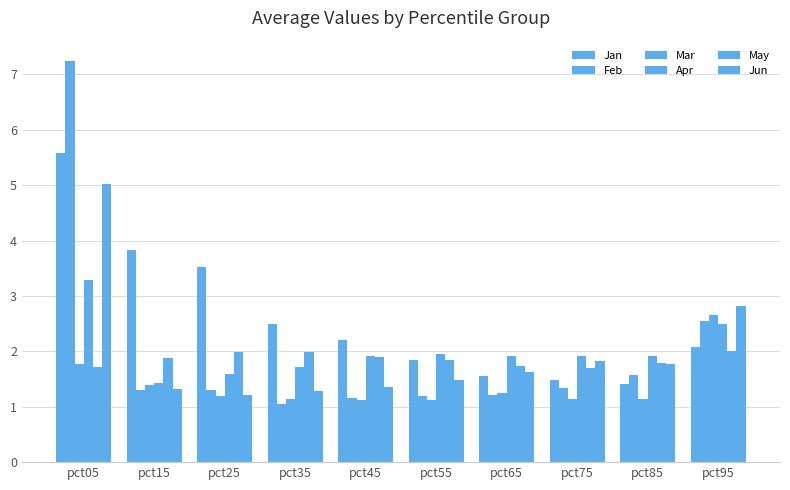

Are the bars grouped side by side (vs. stacked)?

Yes